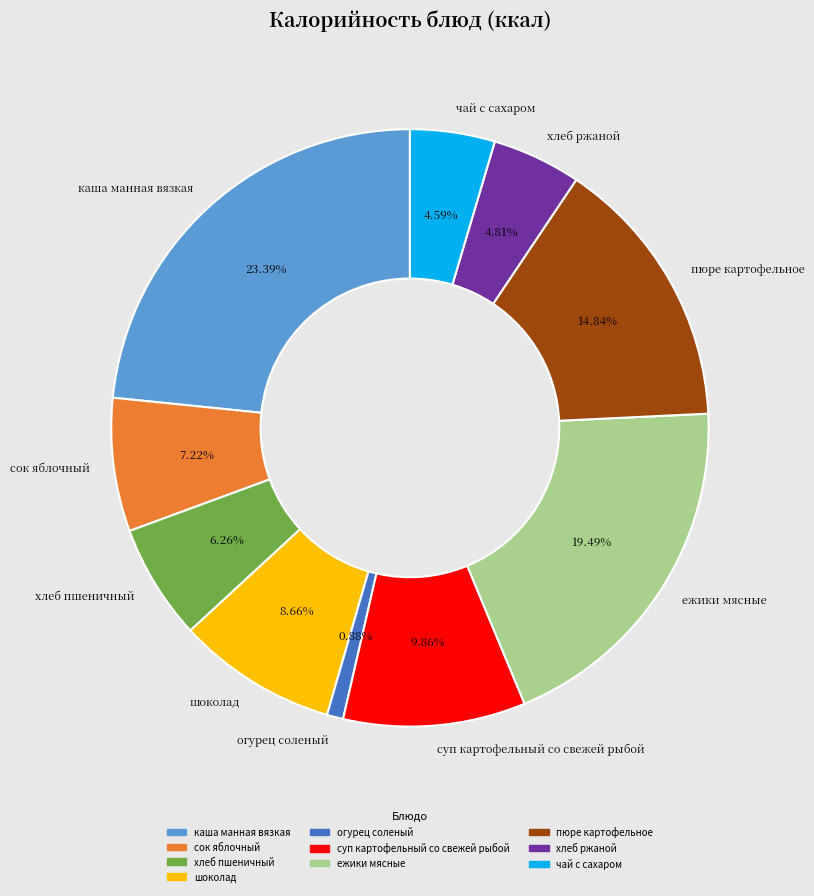

Is the sum of каша манная вязкая and хлеб ржаной greater than half?

No